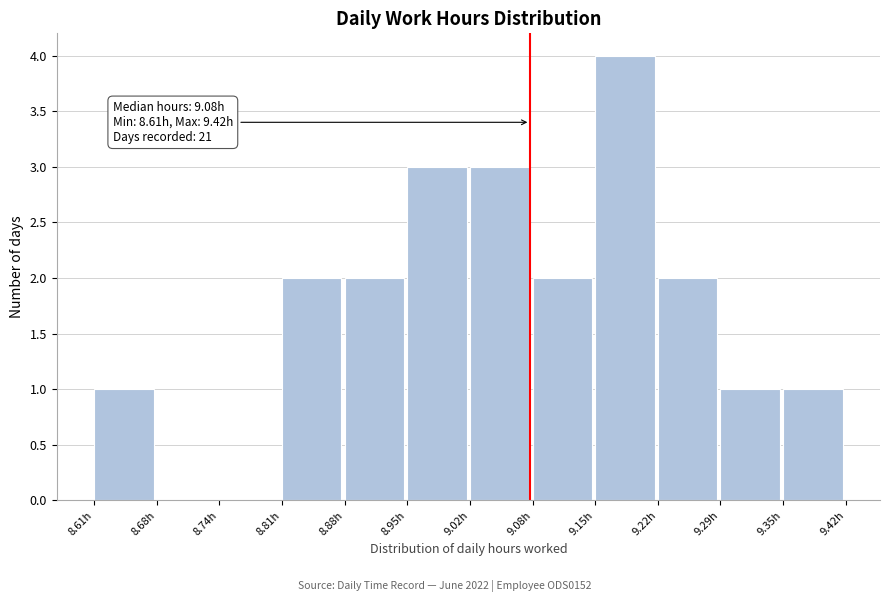

Over which range of the x-axis is the bar tallest?

9.15 to 9.22